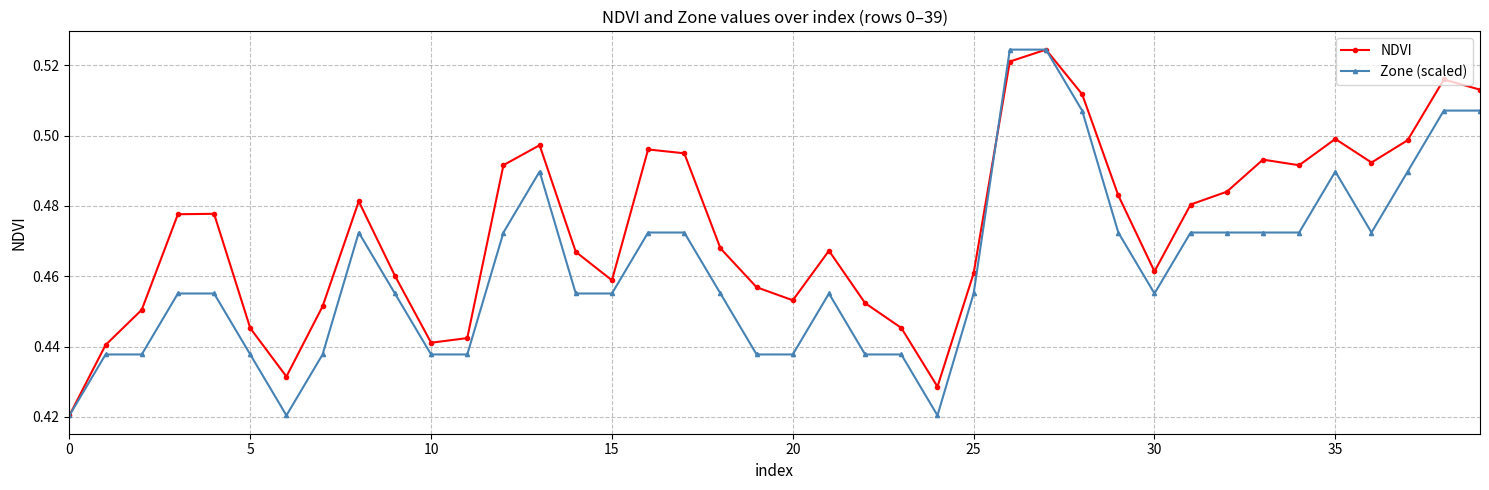

Does the chart have visible grid lines?

Yes